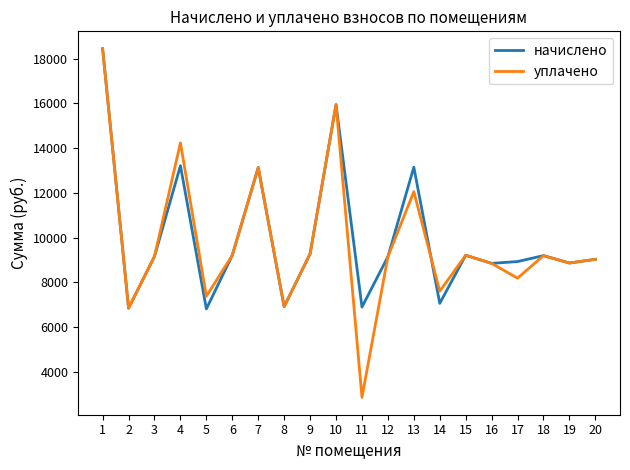

In начислено, how many points are higher than both neighbors (excluding endpoints)?

6